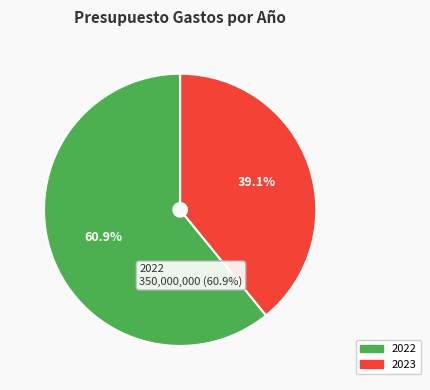

What portion of the pie excludes 2022?

39.1%